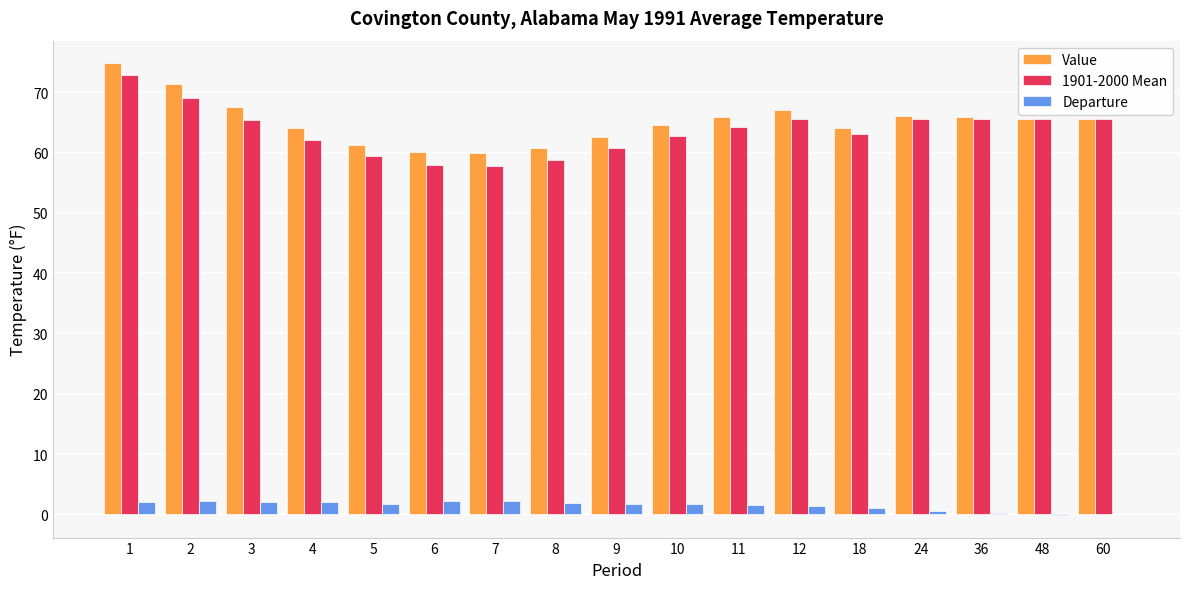

How many distinct data groups are displayed?

3